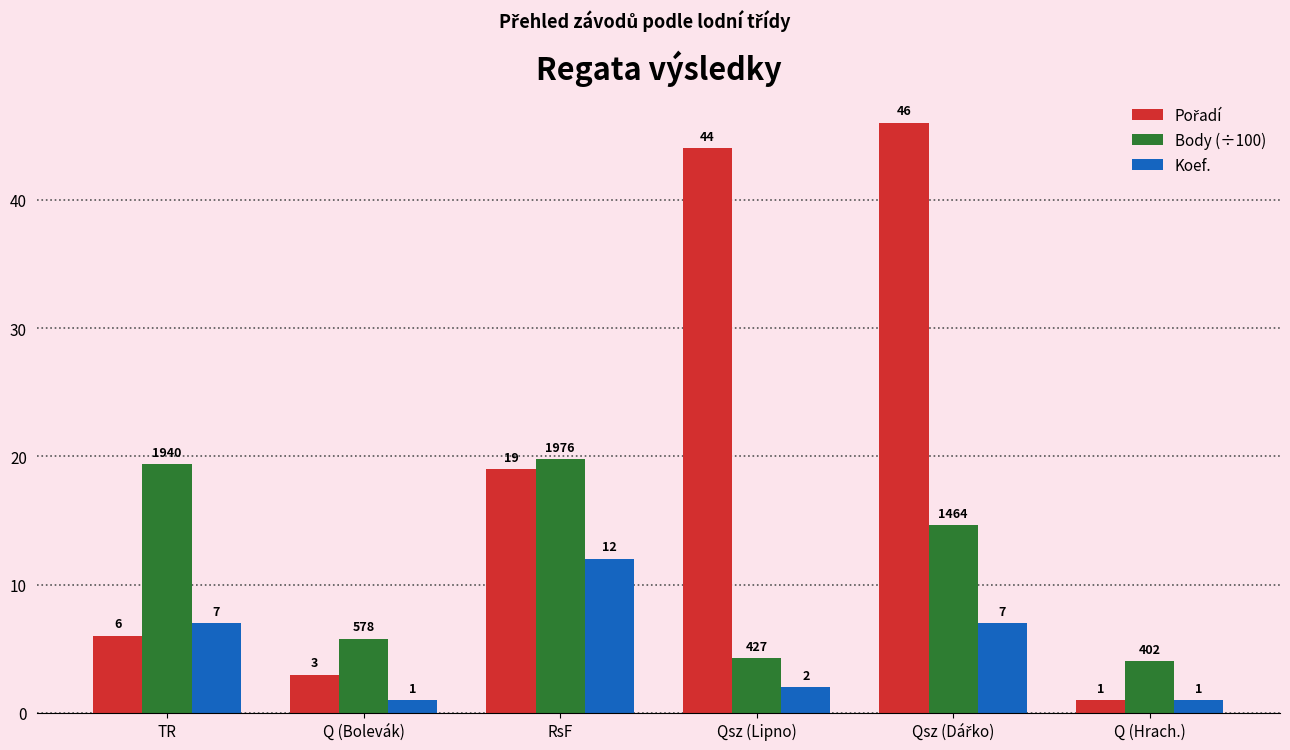

True or false: Koef. has a value of 7.0 at TR.

True